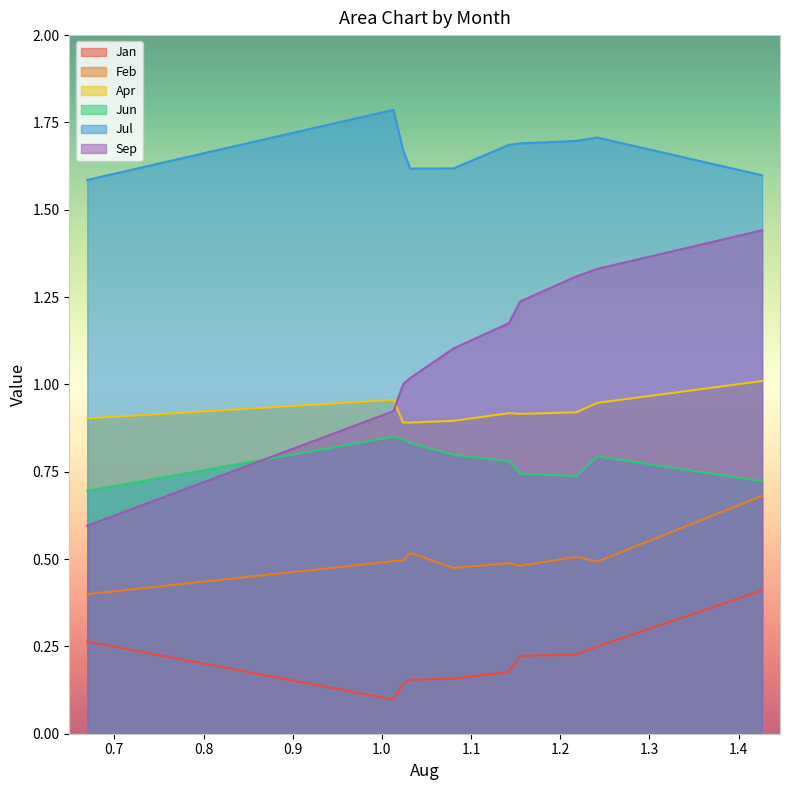

Which series has the largest range (max minus min)?

Sep